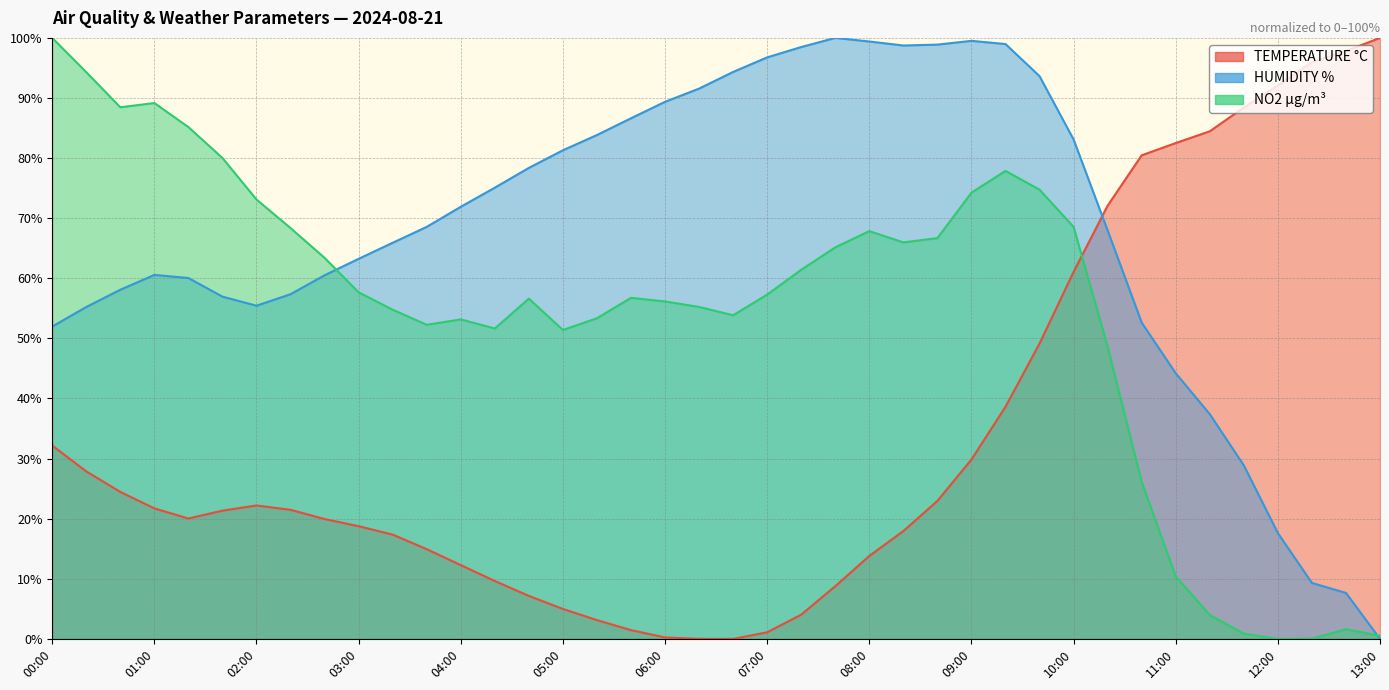

Between 06:00 and 04:20, which is larger?

04:20